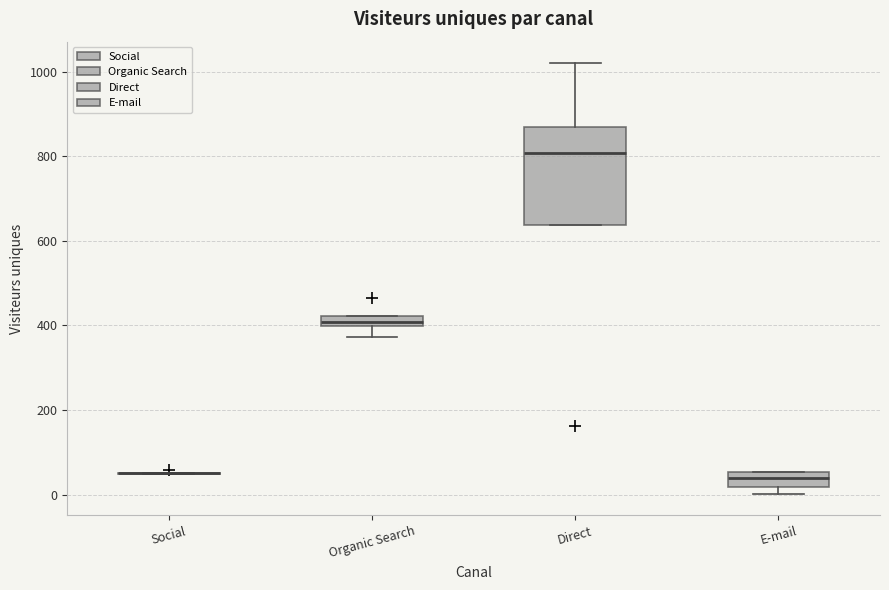

Which box is the tallest, from its lower edge to its upper edge?

Direct